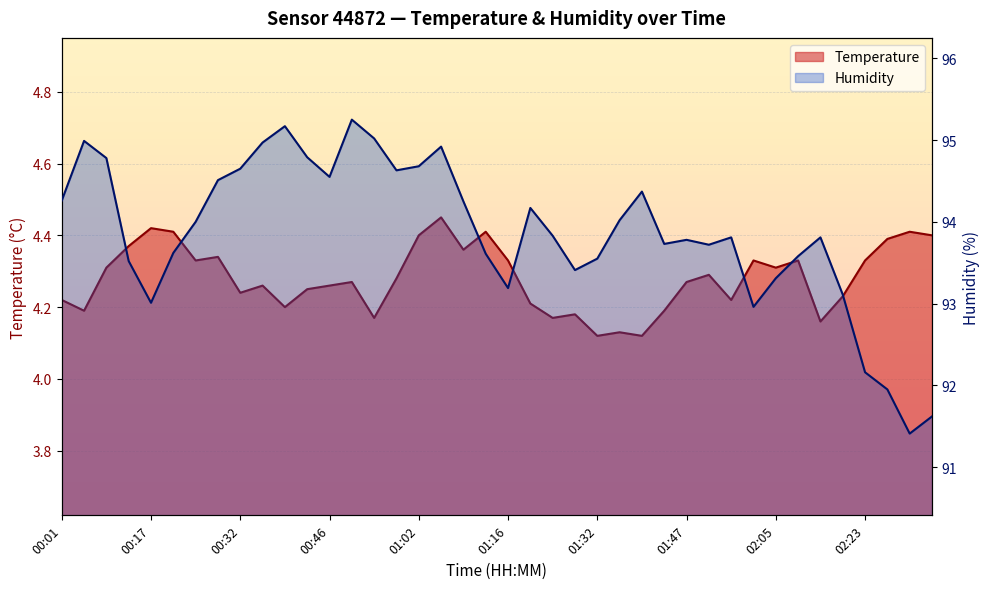

Which category has the lowest value in the temperature series?

01:32